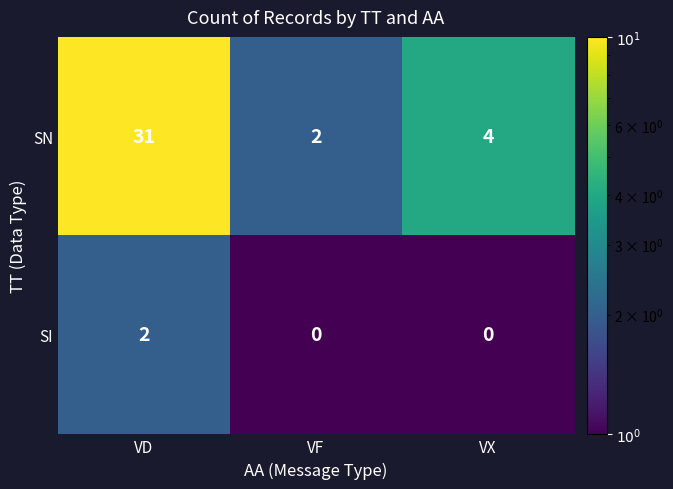

What is the total value across all series at VX?

4